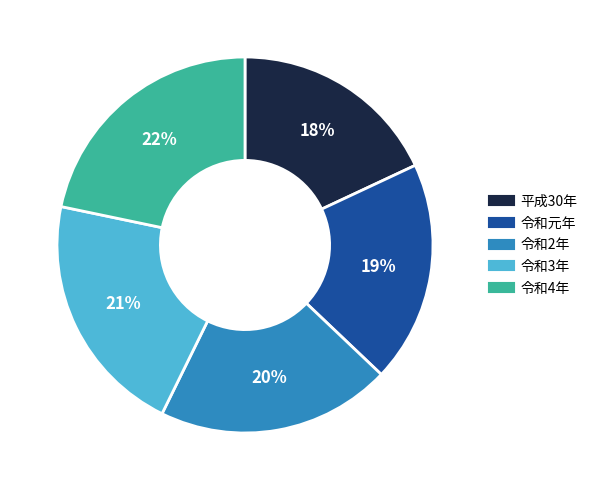

What percentage is the 令和2年 slice, to the nearest percent?

20%